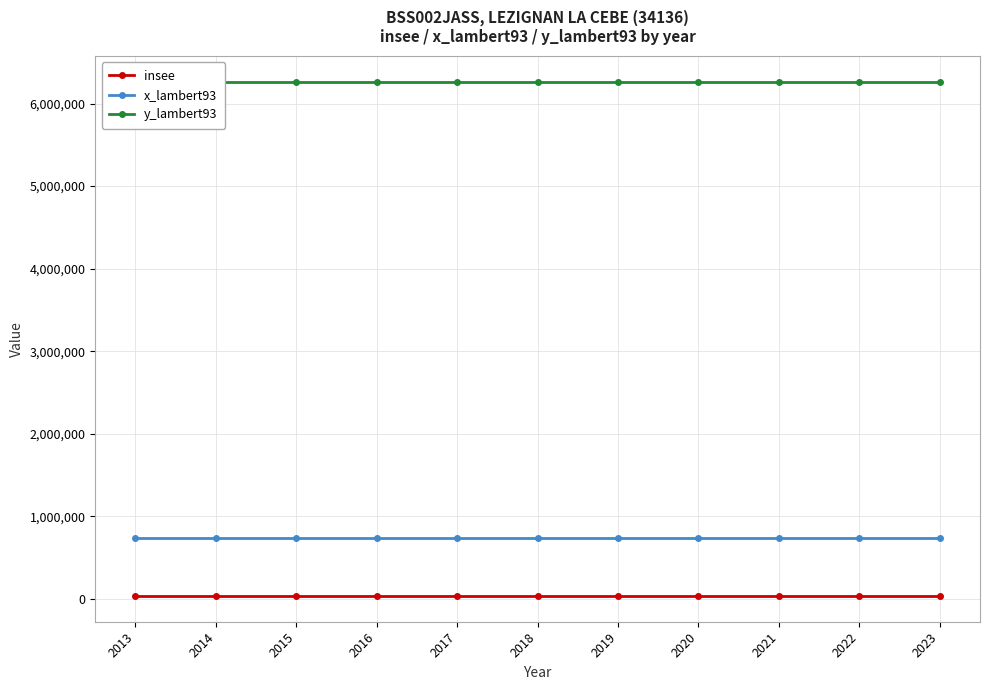

Which category has the highest value across all series?

2013